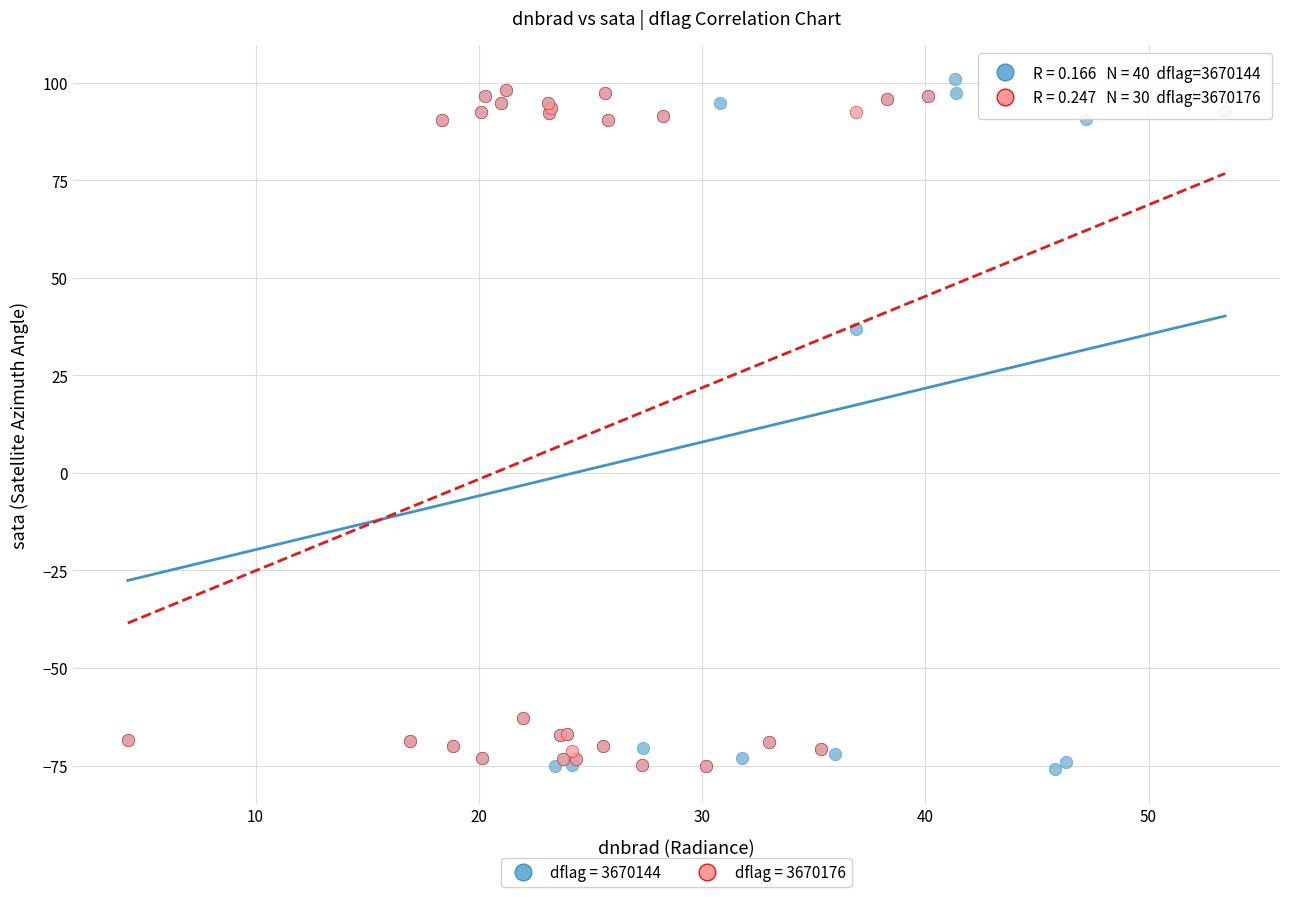

Which series reaches the maximum Y coordinate?

dflag = 3670144